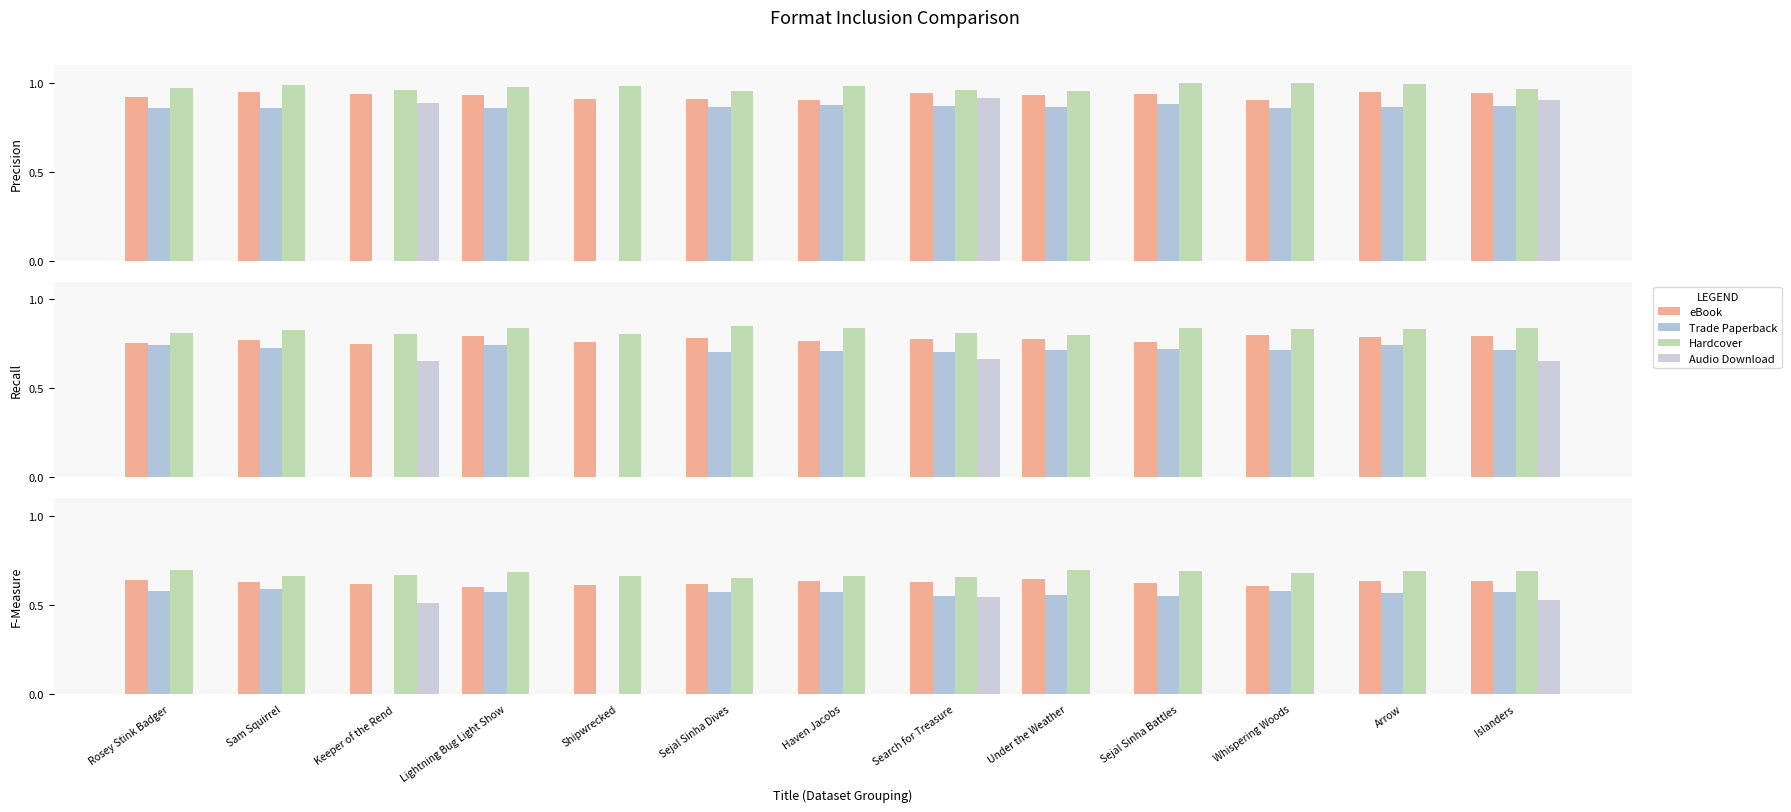

What position from the left is Search for Treasure?

8